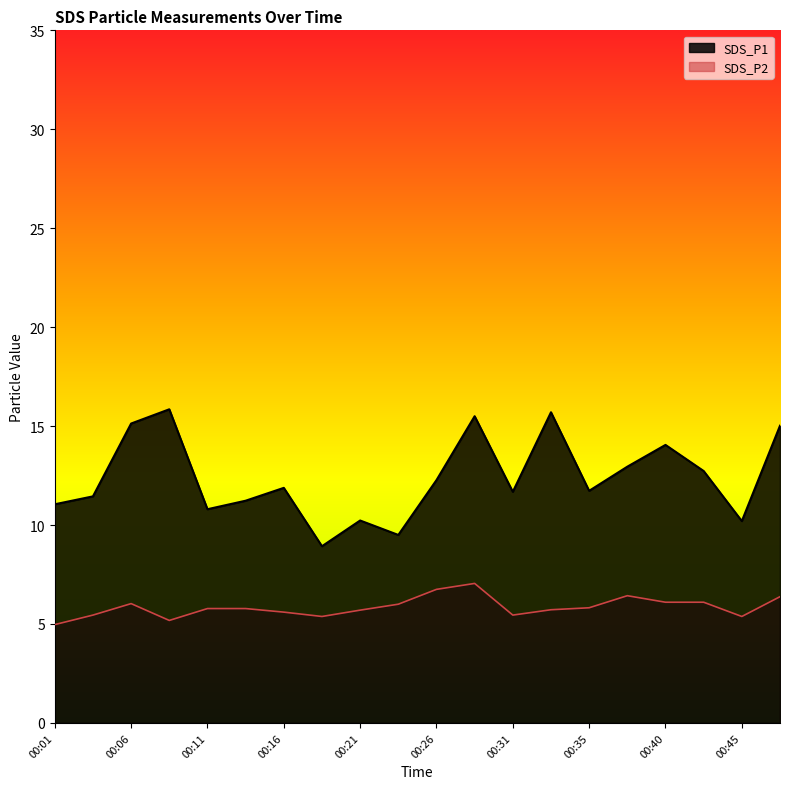

Between 00:16 and 00:26, which series saw the biggest shift?

SDS_P2